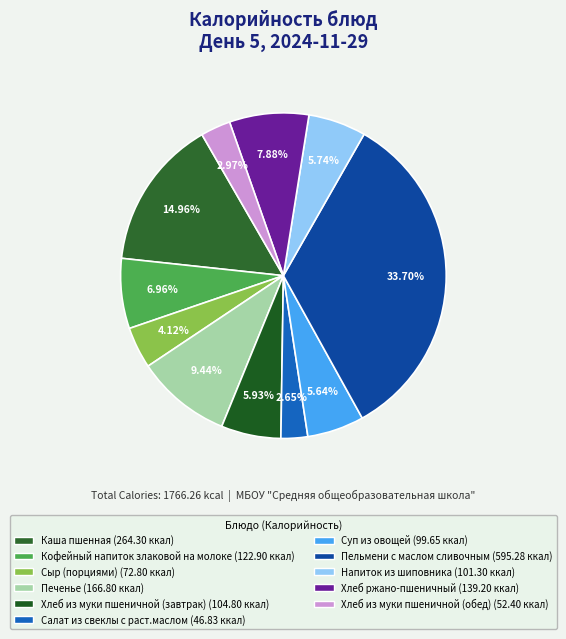

What percentage is the Каша пшенная slice, to the nearest percent?

15%